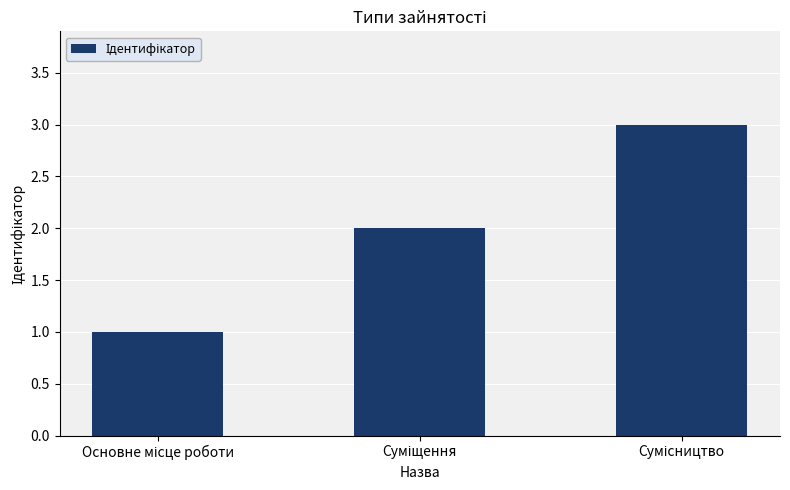

What is the value of the 3rd bar from the left?

3